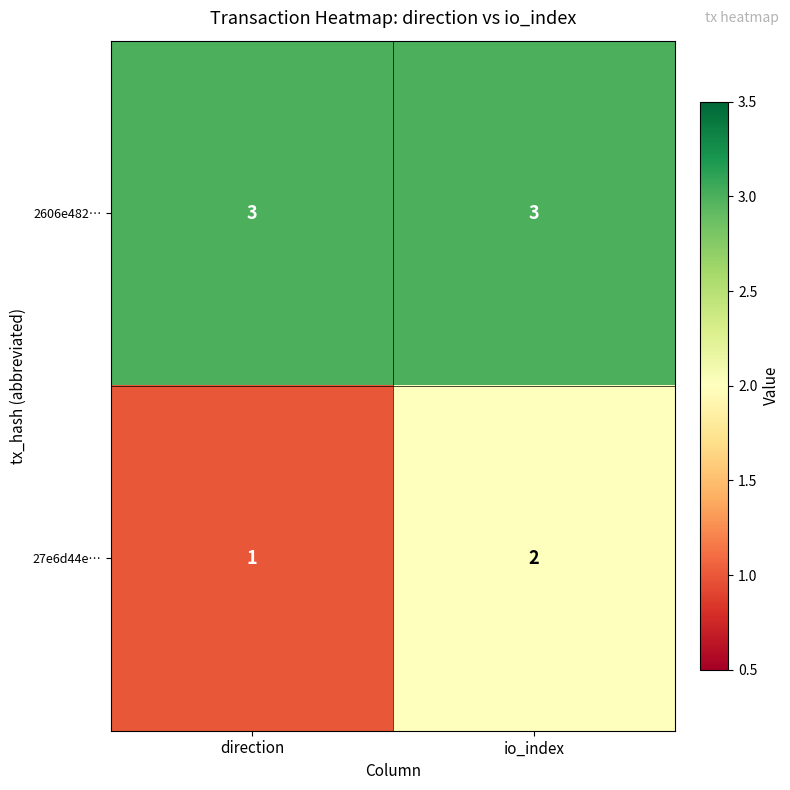

Reading left to right, transcribe all the data shown in this chart.

2606e482…: direction=3	io_index=3
27e6d44e…: direction=1	io_index=2